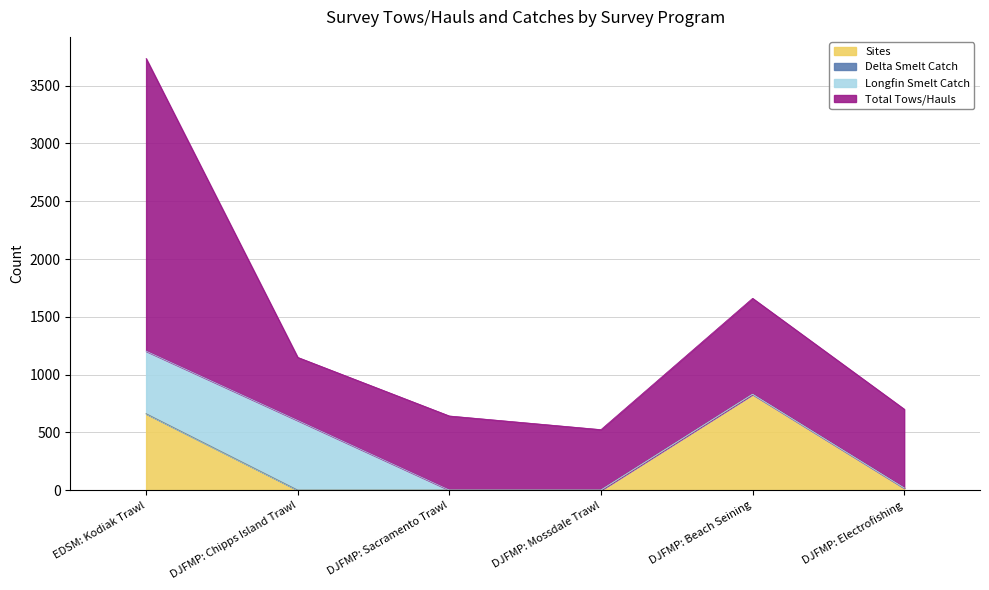

The value of Total Tows/Hauls at DJFMP: Electrofishing is 682. True or false?

True